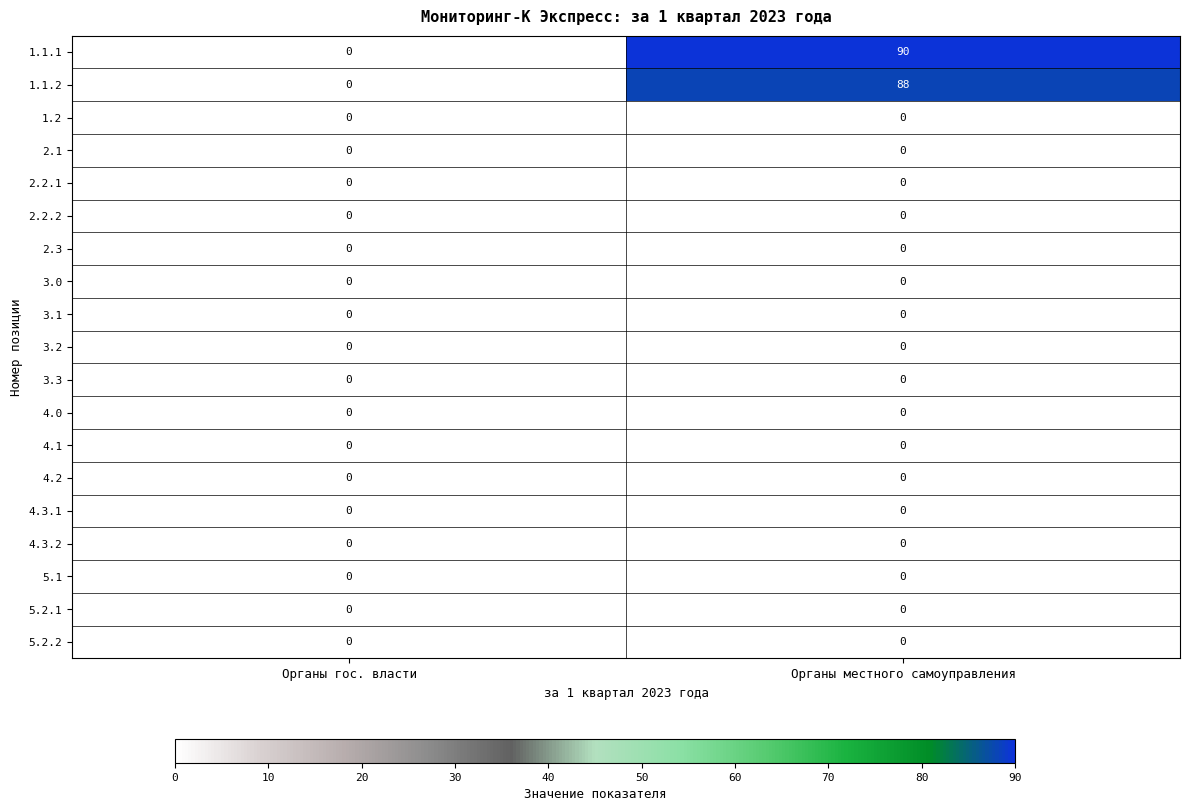

Count the number of categories in the chart.

2